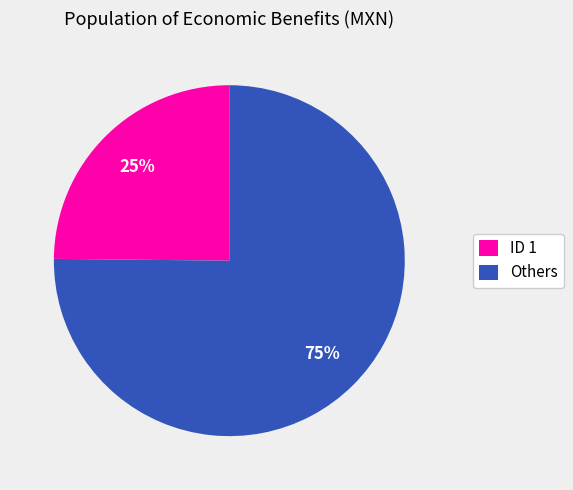

Combined, do Others and ID 1 account for over 50%?

Yes